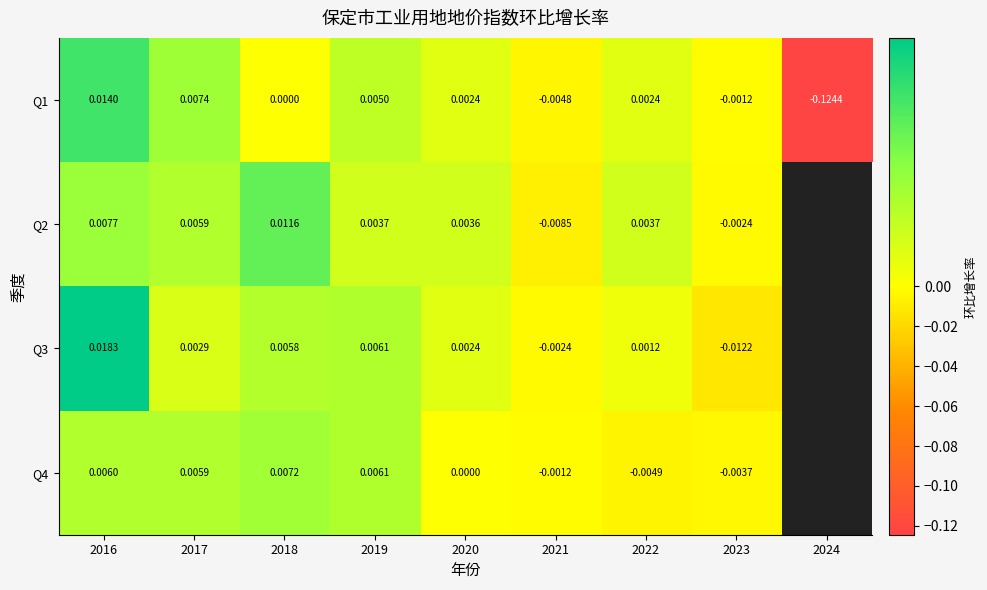

The value of Q3 at 2016 is 0.0. True or false?

True